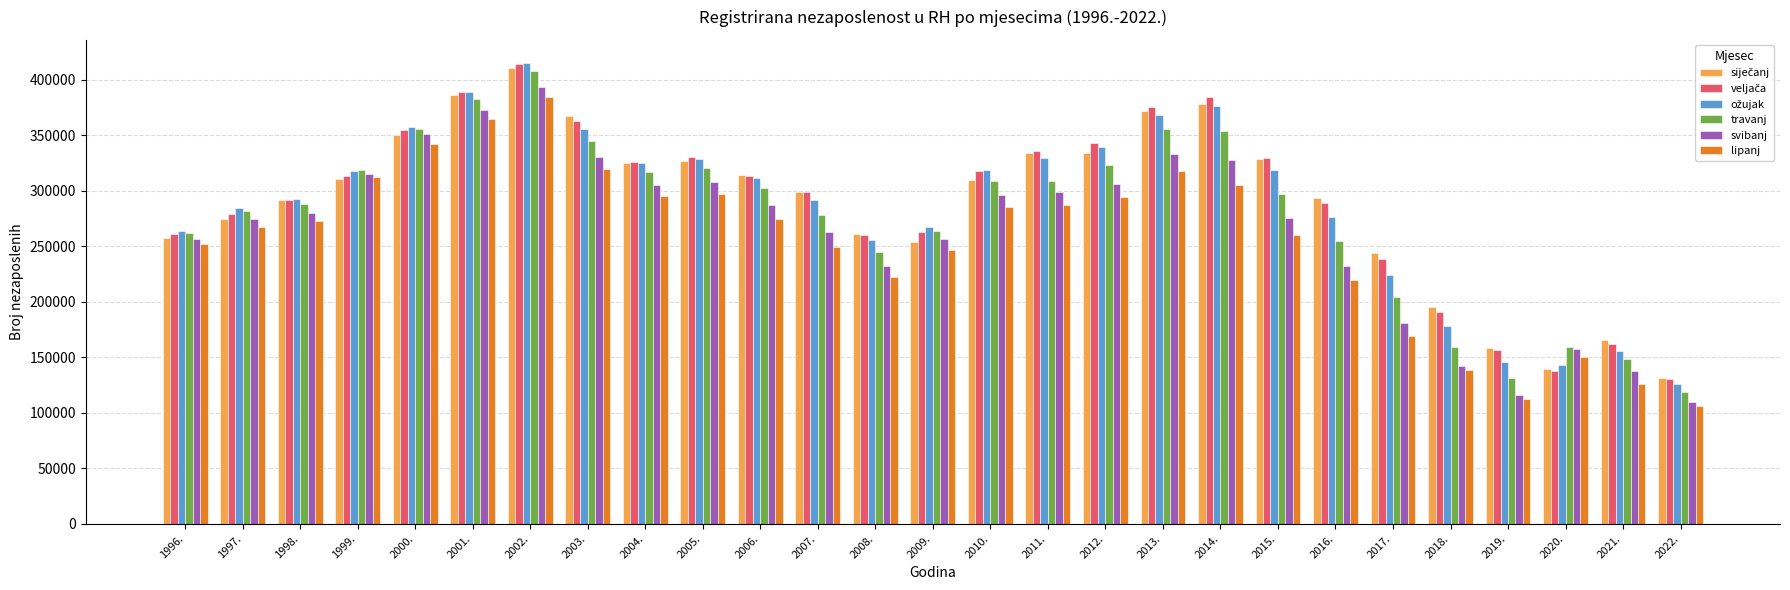

What is the spread (max minus min) of values at 2010.?

32818